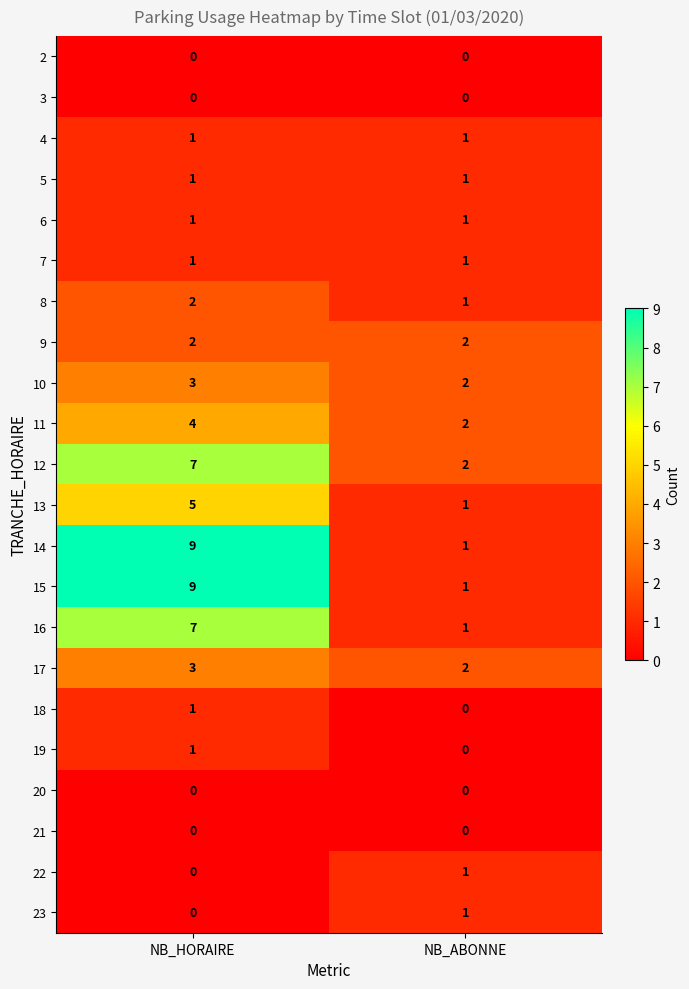

True or false: 22 has a value of 1 at NB_ABONNE.

True